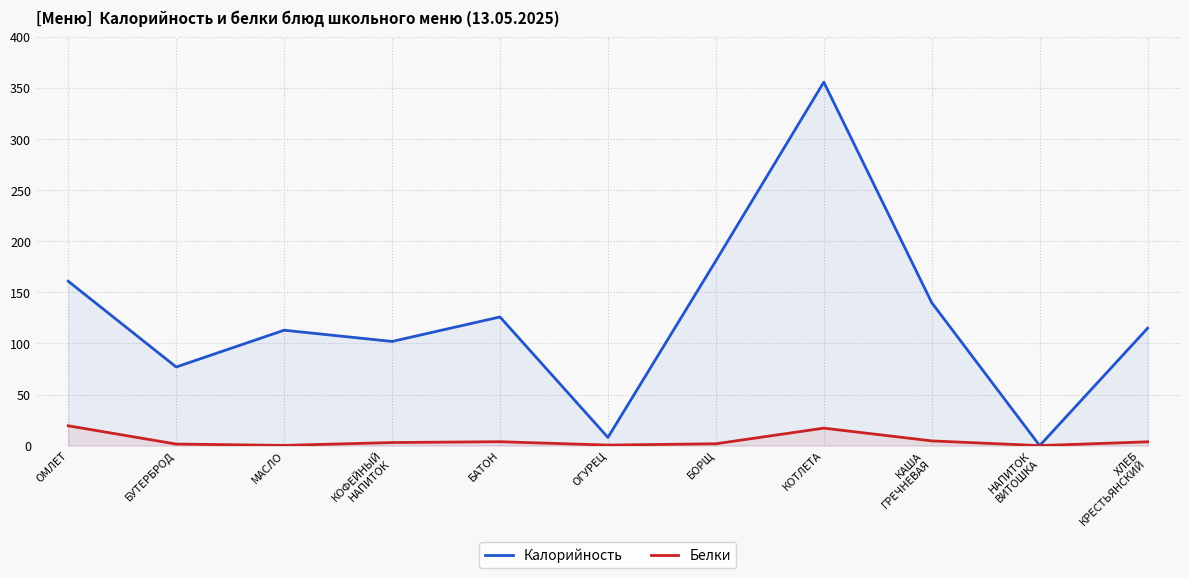

Which series changed the most between БОРЩ and ХЛЕБ
КРЕСТЬЯНСКИЙ?

Калорийность